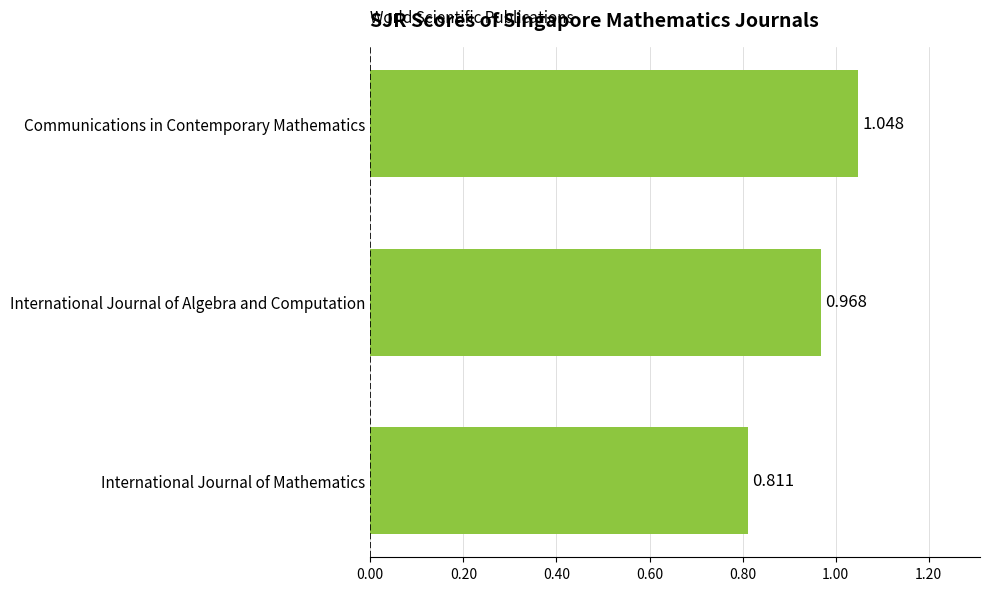

List the labels in order of value, largest first.

Communications in Contemporary Mathematics, International Journal of Algebra and Computation, International Journal of Mathematics